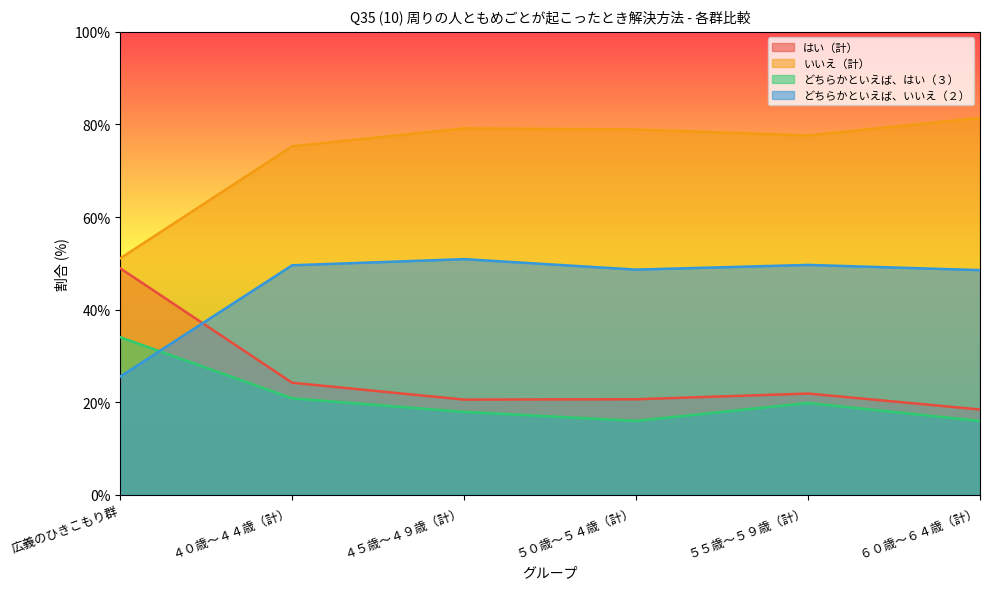

Which category has the highest value in the はい（計） series?

広義のひきこもり群